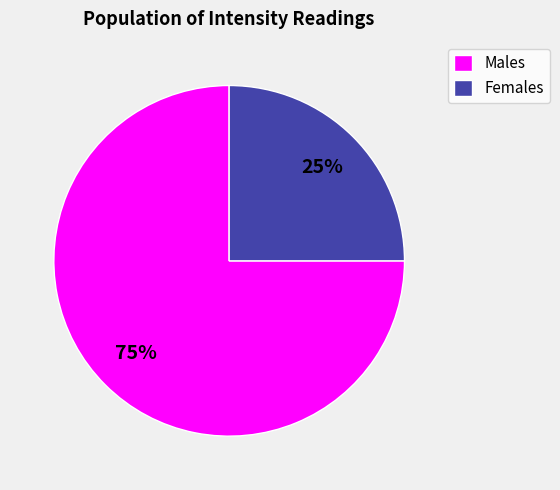

Do Females and Males together represent more than half of the pie?

Yes